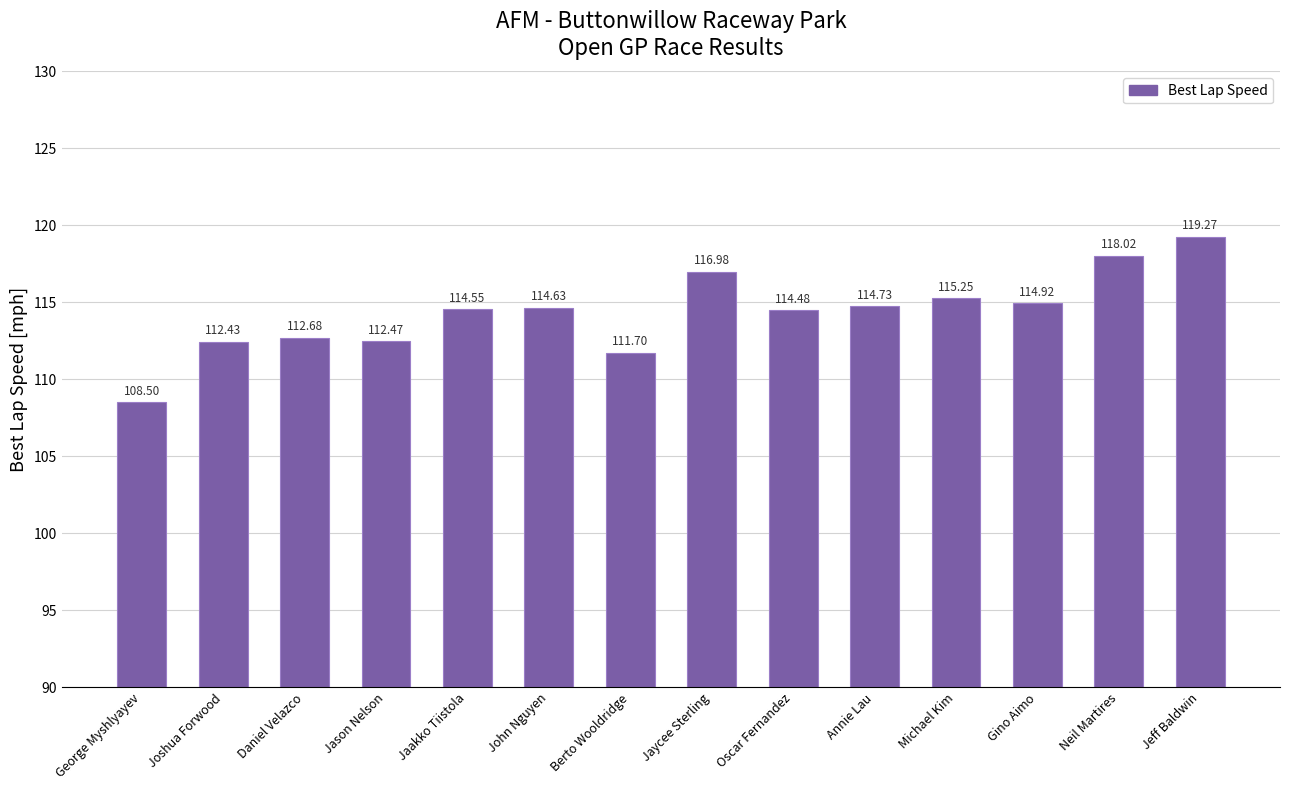

What is the change in value from John Nguyen to Jeff Baldwin?

+4.6